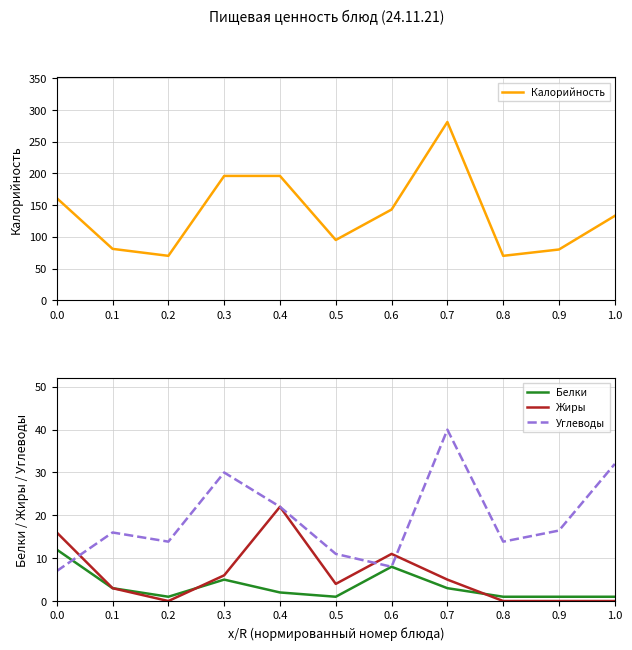

Reading left to right, transcribe all the data shown in this chart.

Калорийность: 161.0	81.0	70.0	196.0	196.0	95.0	143.0	281.0	70.0	80.0	133.0
Белки: 12.0	3.0	1.0	5.0	2.0	1.0	8.0	3.0	1.0	1.0	1.0
Жиры: 16.0	3.0	0.0	6.0	22.0	4.0	11.0	5.0	0.0	0.0	0.0
Углеводы: 7.0	16.0	13.9	30.0	22.0	11.0	8.0	40.0	13.9	16.4	32.0